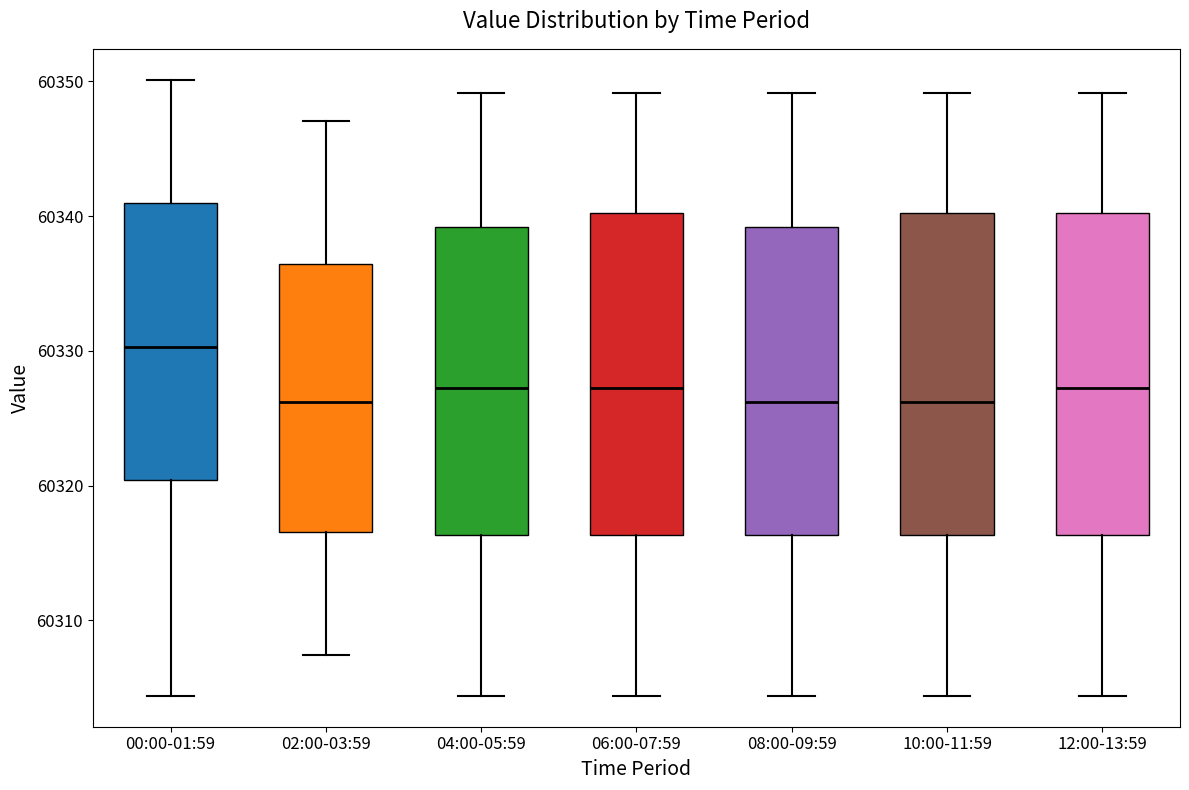

Reading left to right, read every box against the y-axis: the position of its median line, the range the box covers, and the ends of its whiskers. The values are not printed on the chart, so give them approximately, as read against the axis.

00:00-01:59: median 60330, box 60320 to 60341, whiskers 60304 to 60350
02:00-03:59: median 60326, box 60317 to 60336, whiskers 60307 to 60347
04:00-05:59: median 60327, box 60316 to 60339, whiskers 60304 to 60349
06:00-07:59: median 60327, box 60316 to 60340, whiskers 60304 to 60349
08:00-09:59: median 60326, box 60316 to 60339, whiskers 60304 to 60349
10:00-11:59: median 60326, box 60316 to 60340, whiskers 60304 to 60349
12:00-13:59: median 60327, box 60316 to 60340, whiskers 60304 to 60349